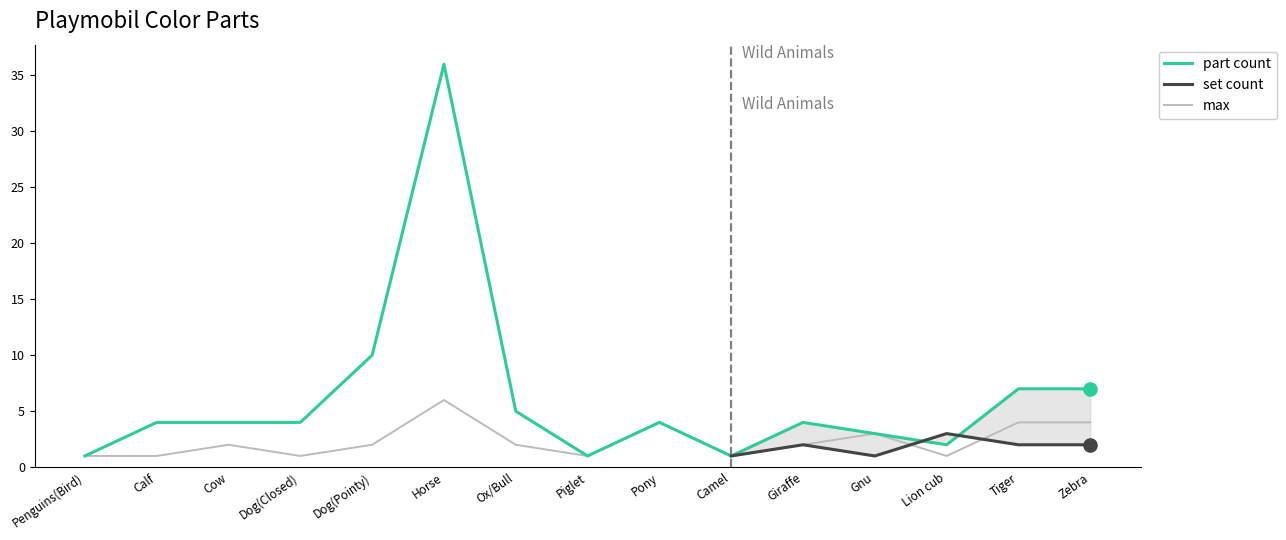

Which series has the largest total across all categories?

part count